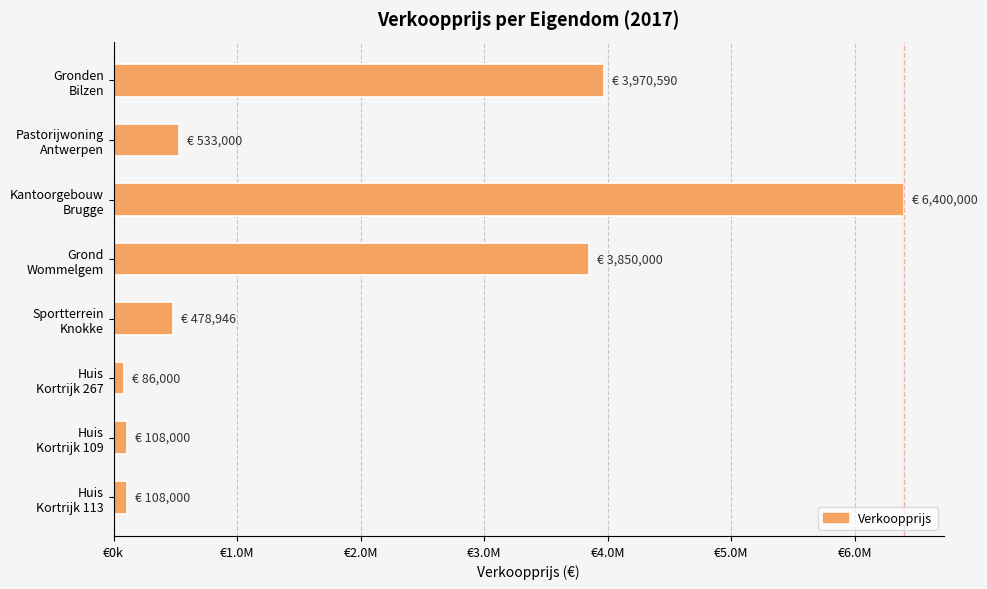

Are the bars horizontal?

Yes